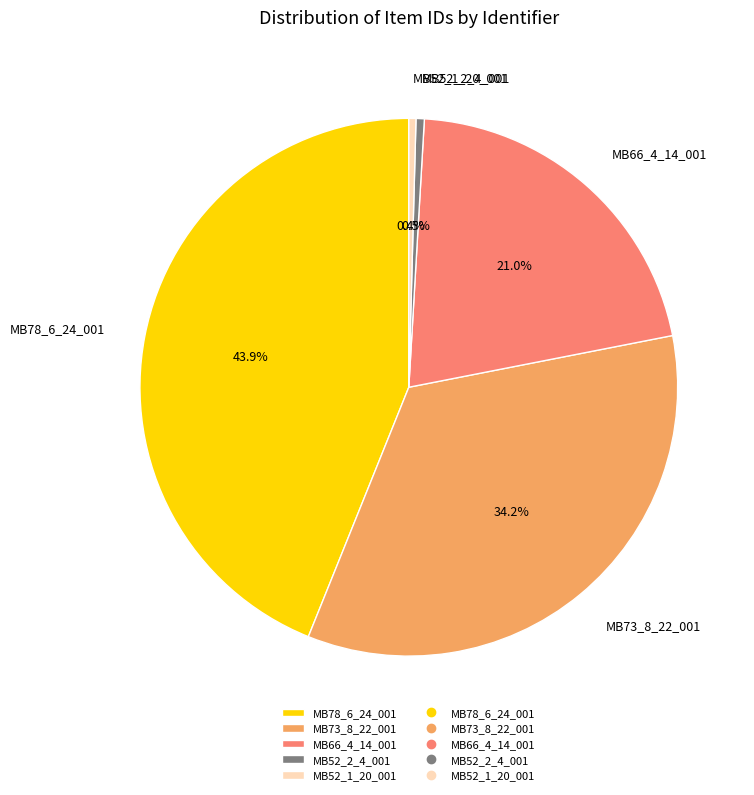

Does any single category account for the majority?

No